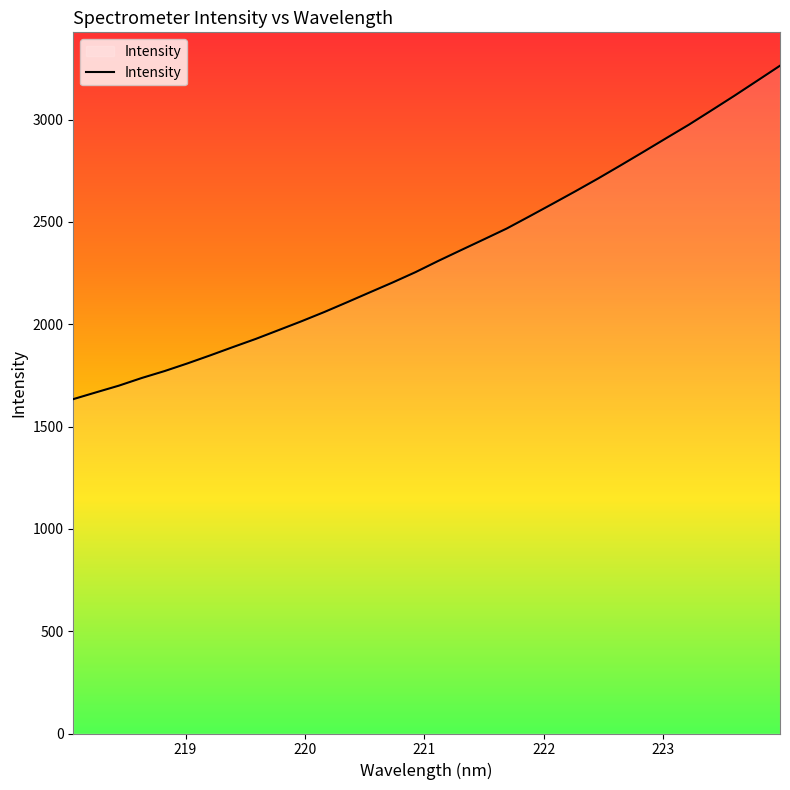

What is the maximum value shown in the chart?

3262.8